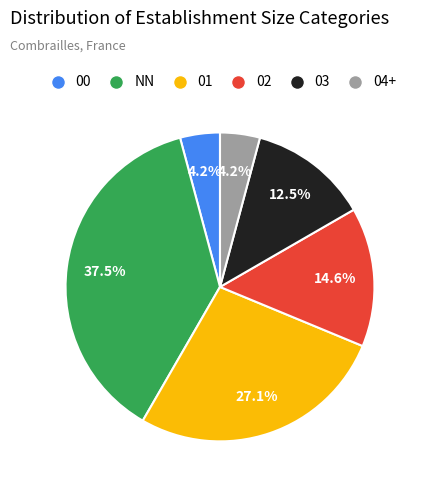

How many segments does this pie chart have?

6